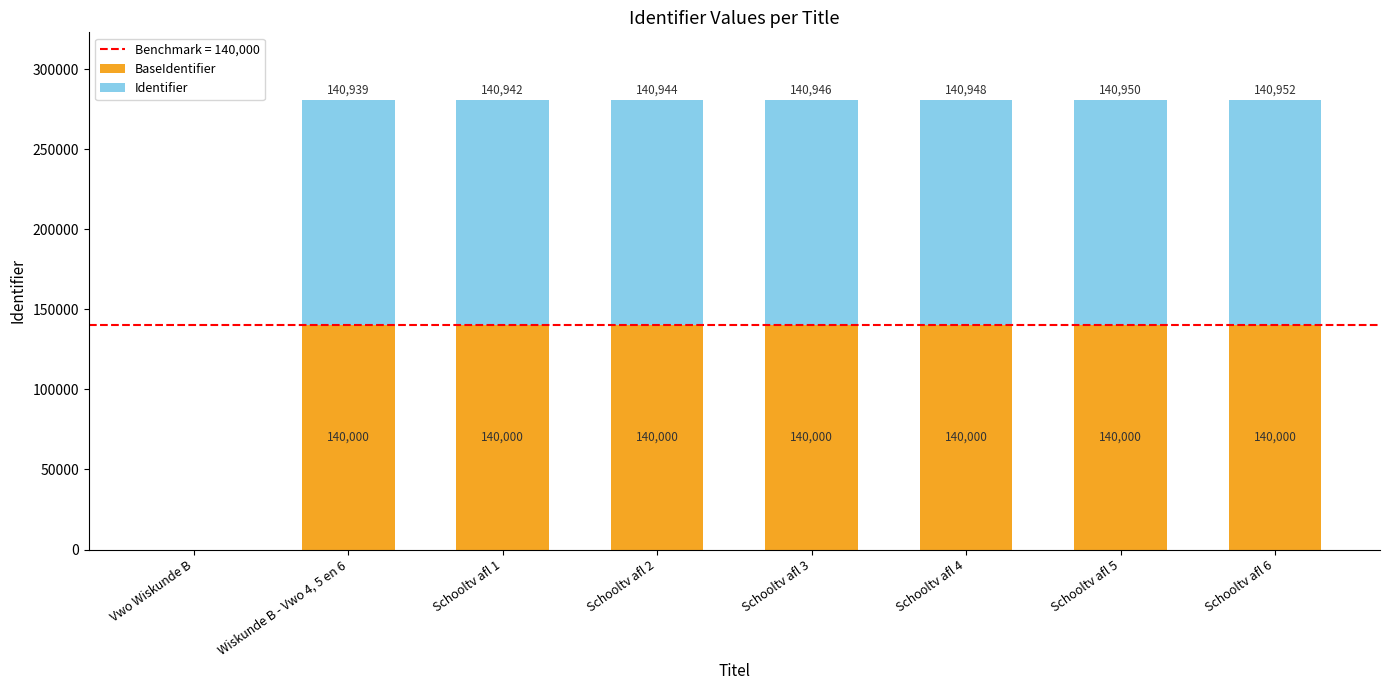

What is the total value across all series at Schooltv afl 1?

280942